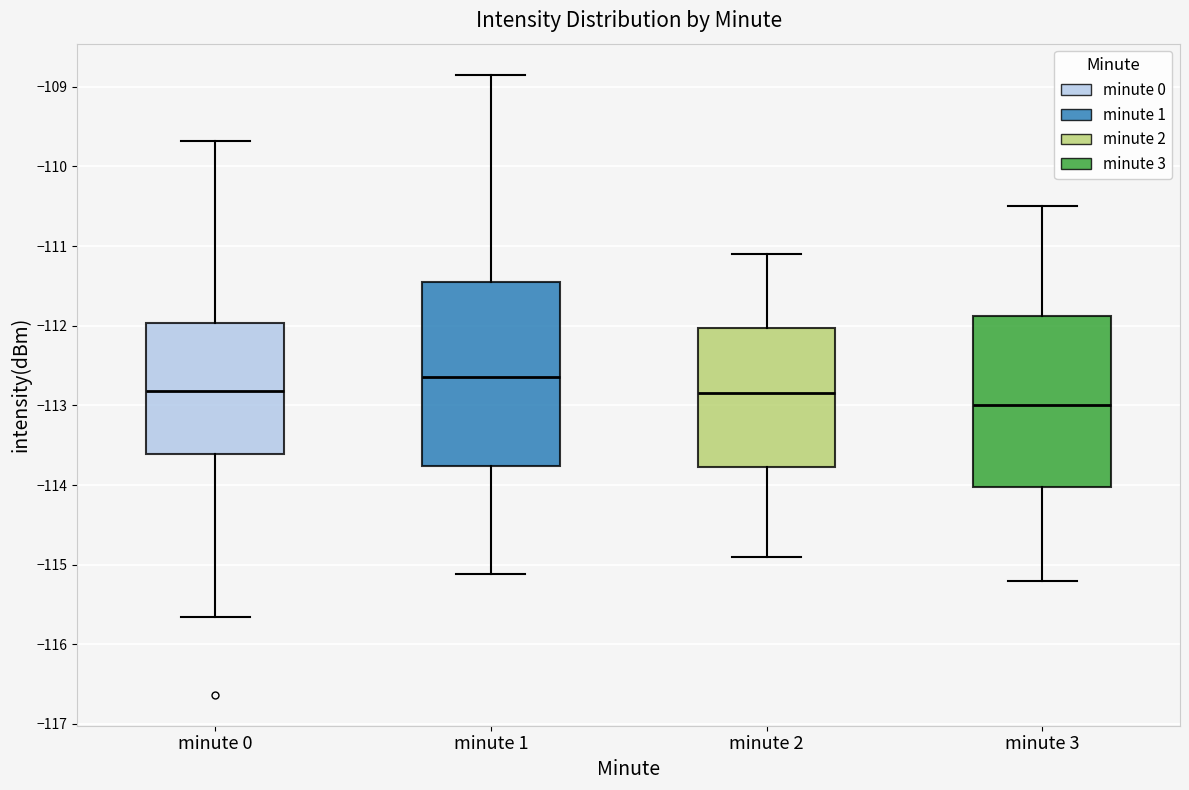

Which box is the tallest, from its lower edge to its upper edge?

minute 1